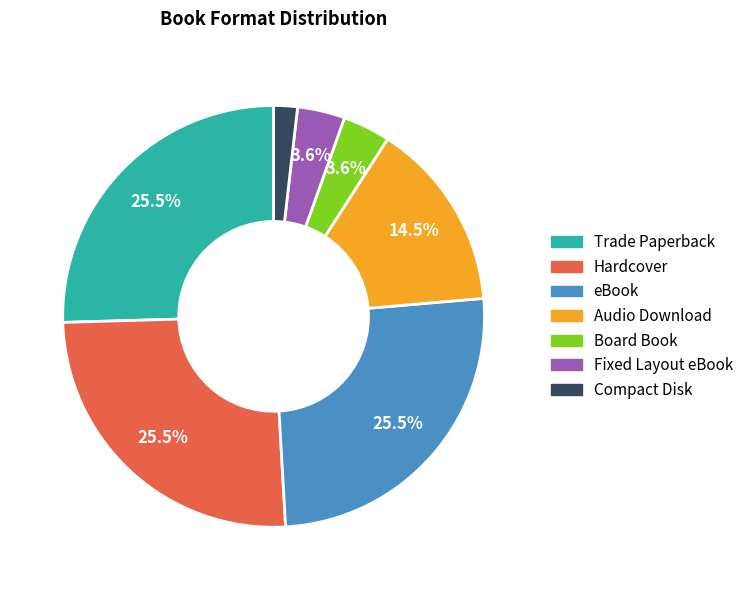

What is the smallest slice in the pie chart?

Compact Disk